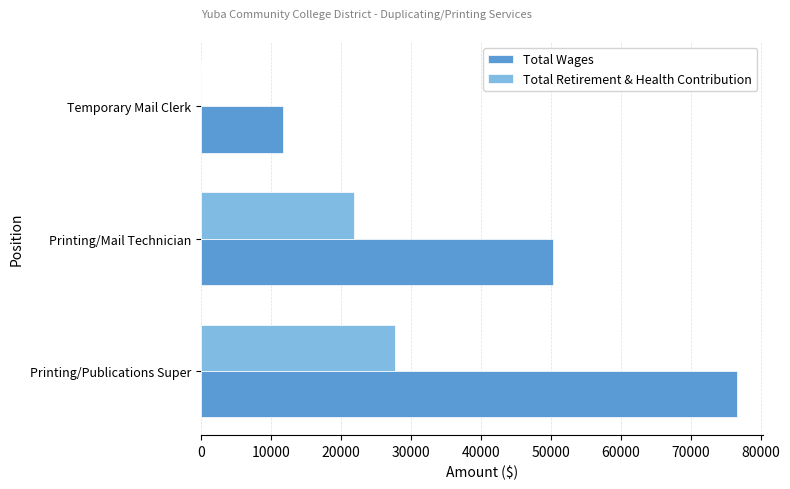

How many categories are shown in the chart?

3